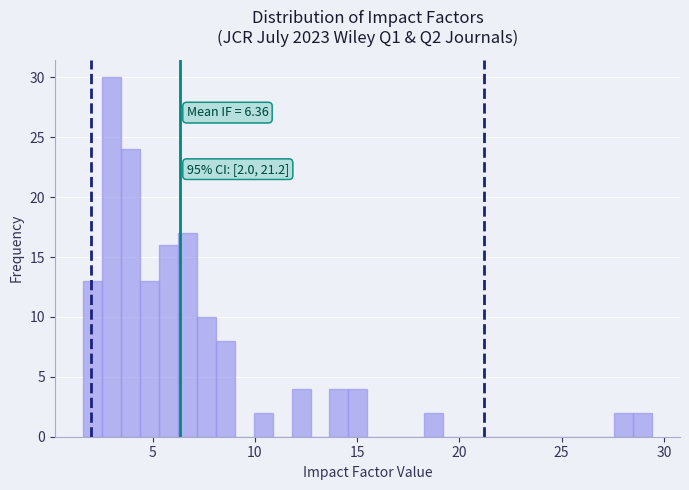

Around what value on the x-axis is the tallest bar? Give the approximate position of its centre, as read against the axis.

3.0